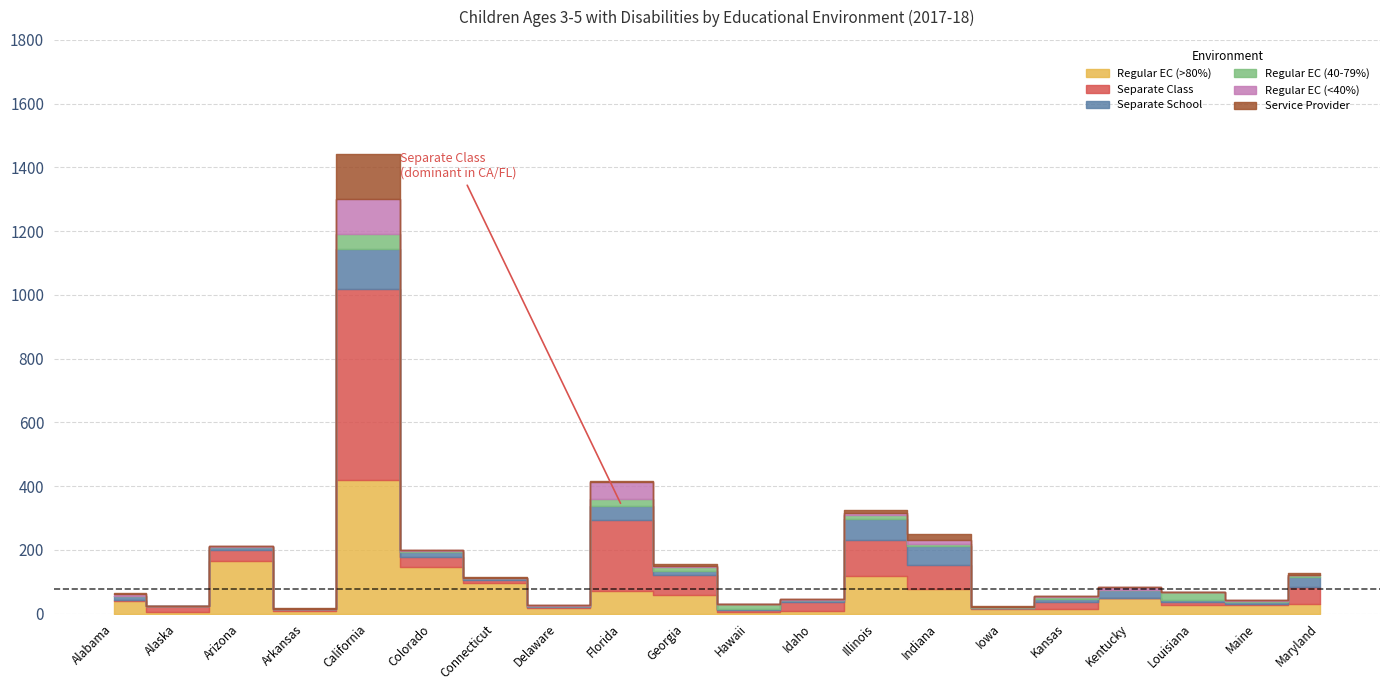

Rank the series at Maine from lowest to highest value.

Separate Class, Service Provider, Regular EC (40-79%), Regular EC (<40%), Separate School, Regular EC (>80%)